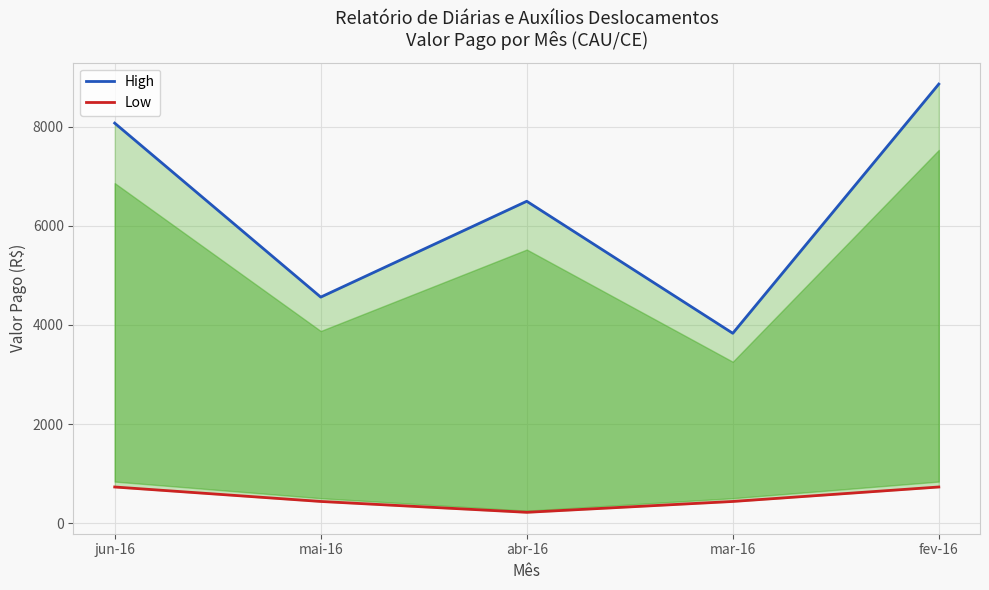

What is the maximum value for High?

8862.0